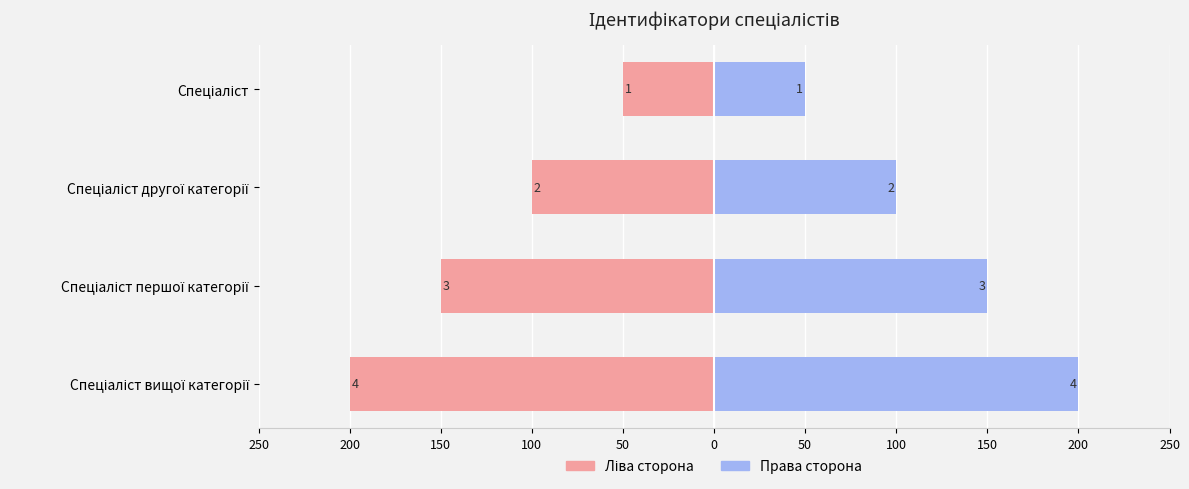

How many categories are shown in the chart?

4